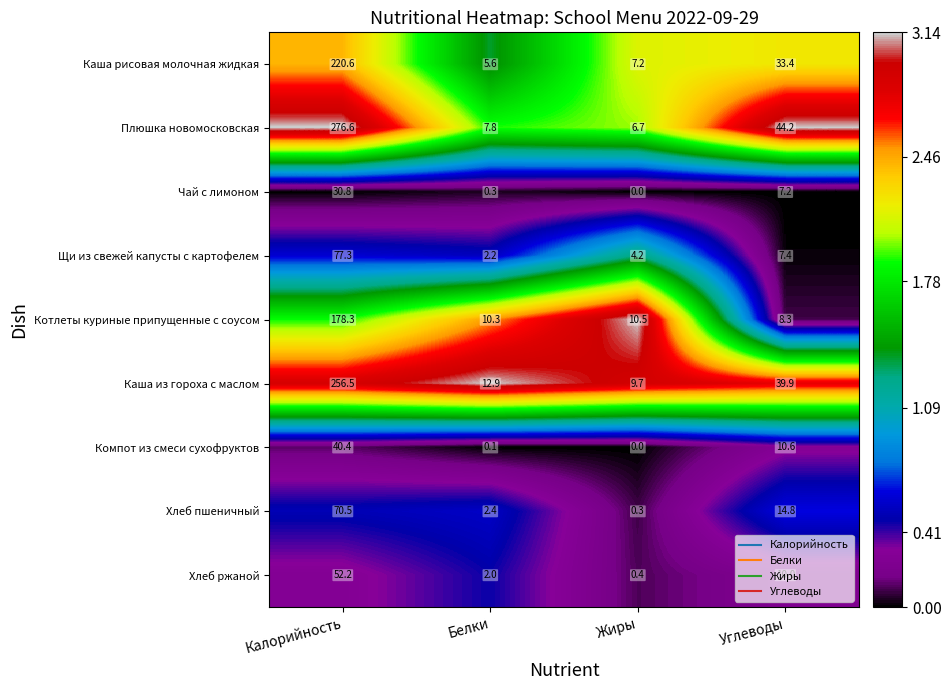

Where is Котлеты куриные припущенные с соусом nearest to the value 93?

Жиры